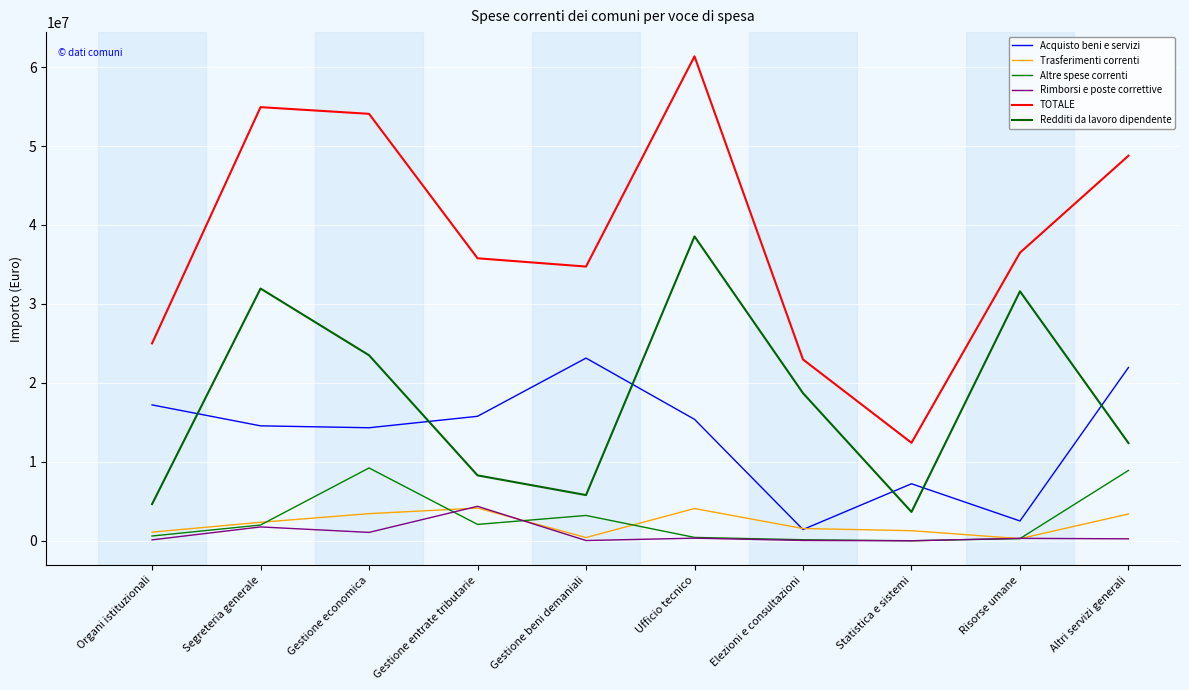

Rank the categories by Redditi da lavoro dipendente value from highest to lowest.

Ufficio tecnico, Segreteria generale, Risorse umane, Gestione economica, Elezioni e consultazioni, Altri servizi generali, Gestione entrate tributarie, Gestione beni demaniali, Organi istituzionali, Statistica e sistemi